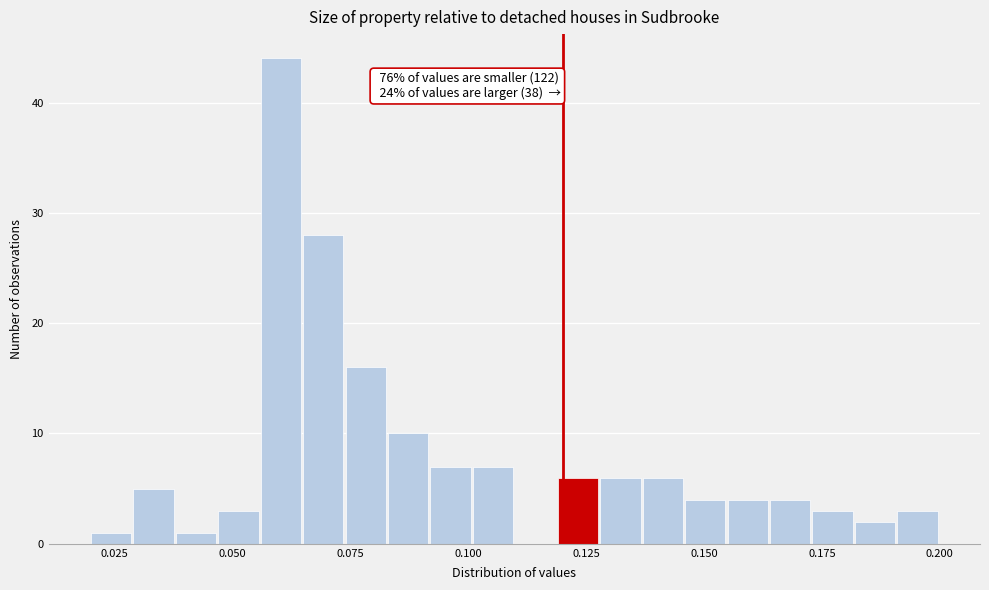

Read against the x-axis, roughly where is the centre of the tallest bar?

0.060